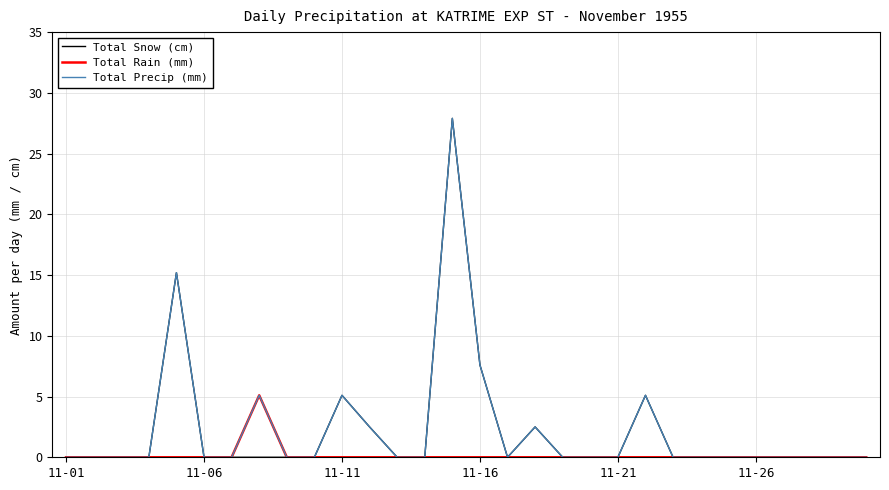

What is the difference between the maximum and second lowest values in the Total Rain (mm) series?

5.1